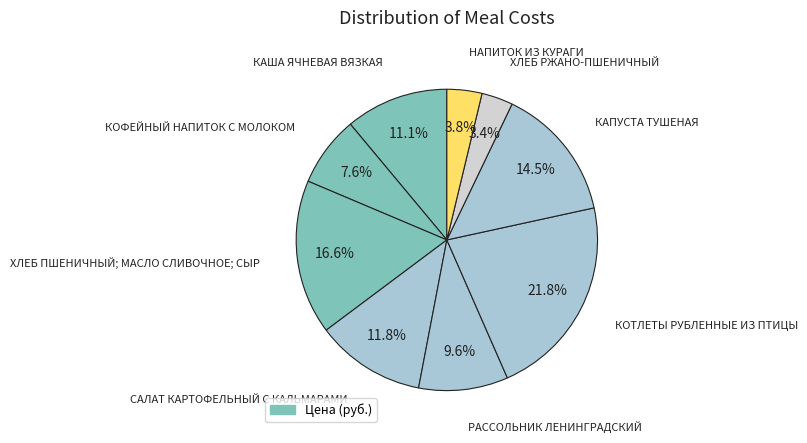

How many segments does this pie chart have?

9